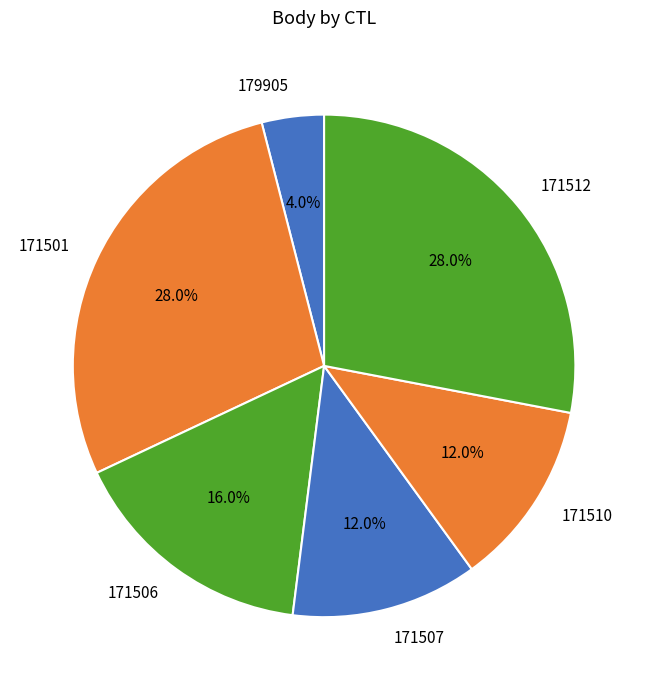

Which slice is the smallest?

179905